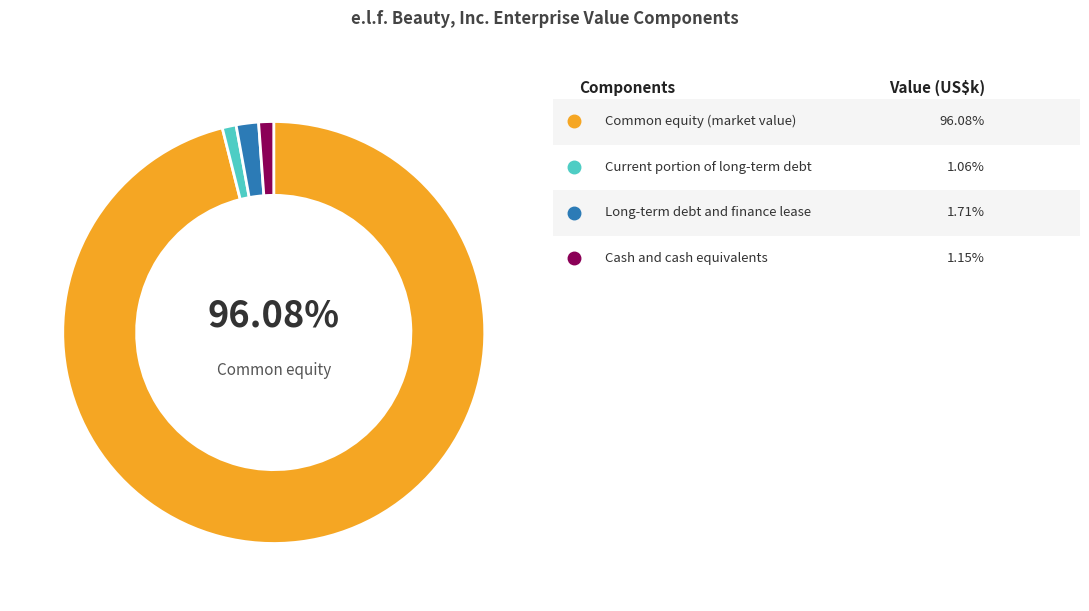

Count the number of slices in the pie.

4